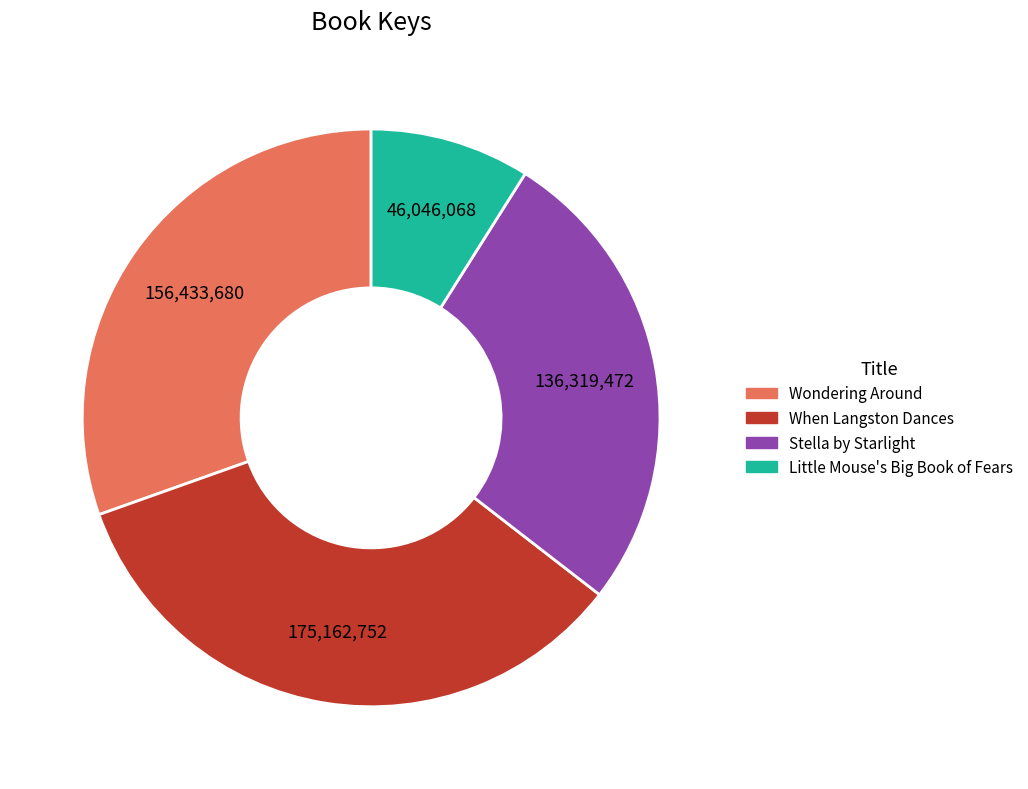

How many slices are in this pie chart?

4